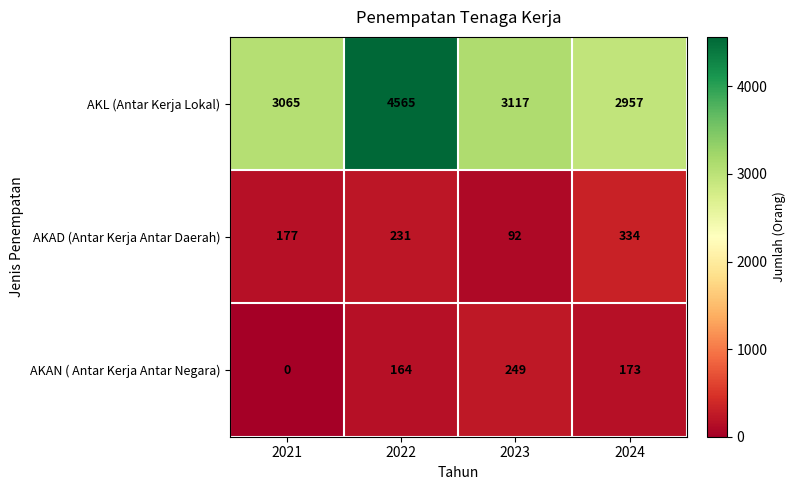

Which category has the lowest value across all series?

2021